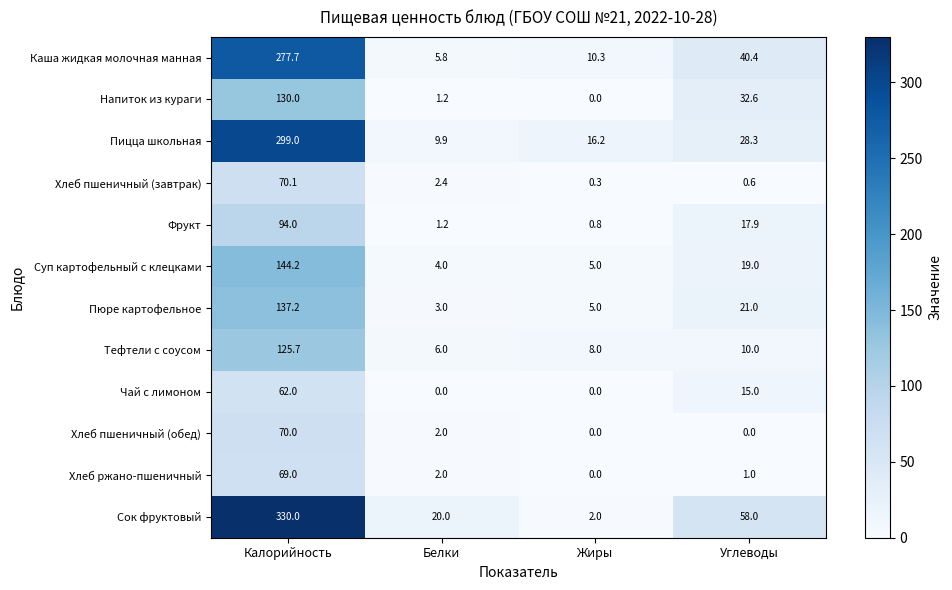

What is the difference between the maximum and minimum values in the Фрукт series?

93.2